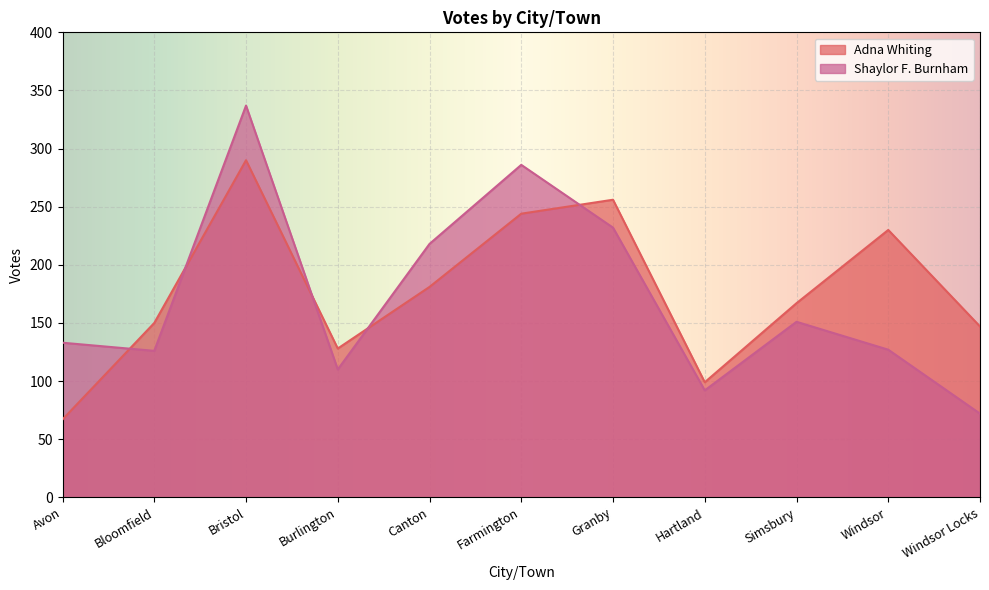

Between which two adjacent categories do Adna Whiting and Shaylor F. Burnham first intersect?

Avon and Bloomfield